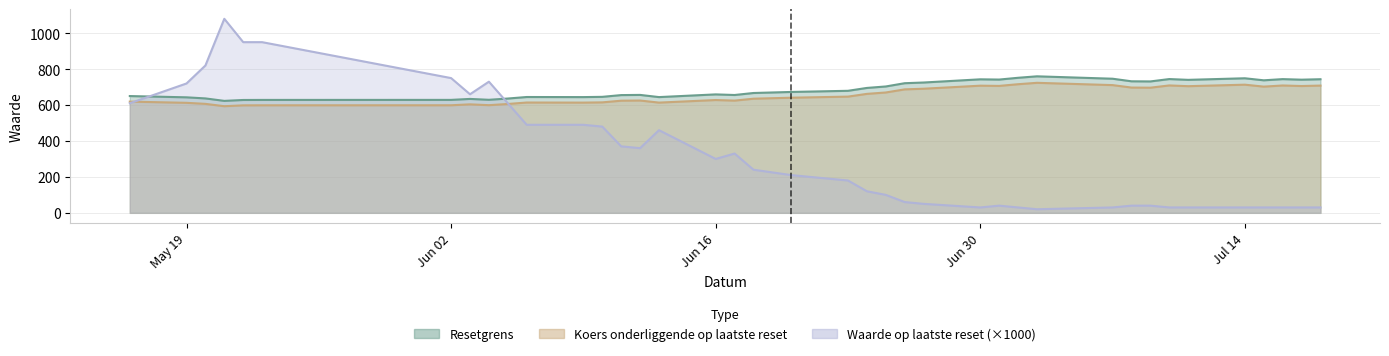

Which series has the largest range (max minus min)?

Waarde op laatste reset (×1000)